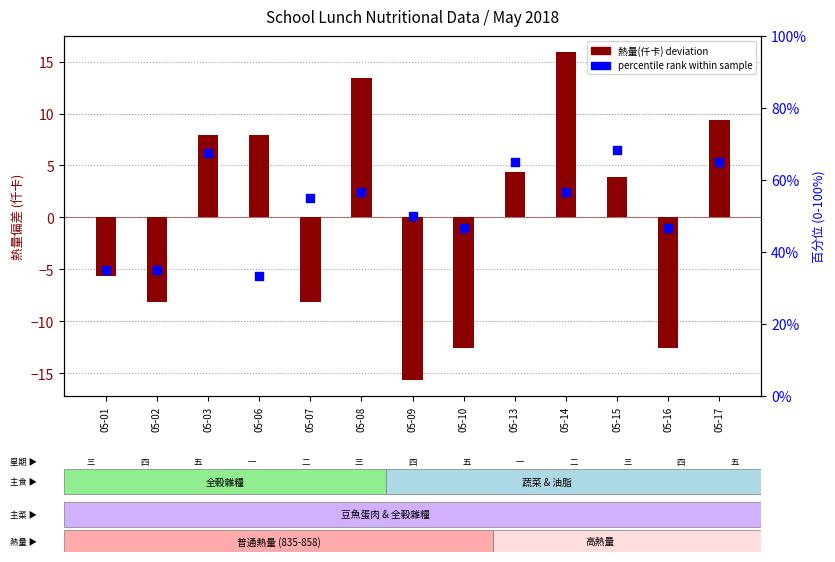

At how many categories does at least one series exceed 53?

7